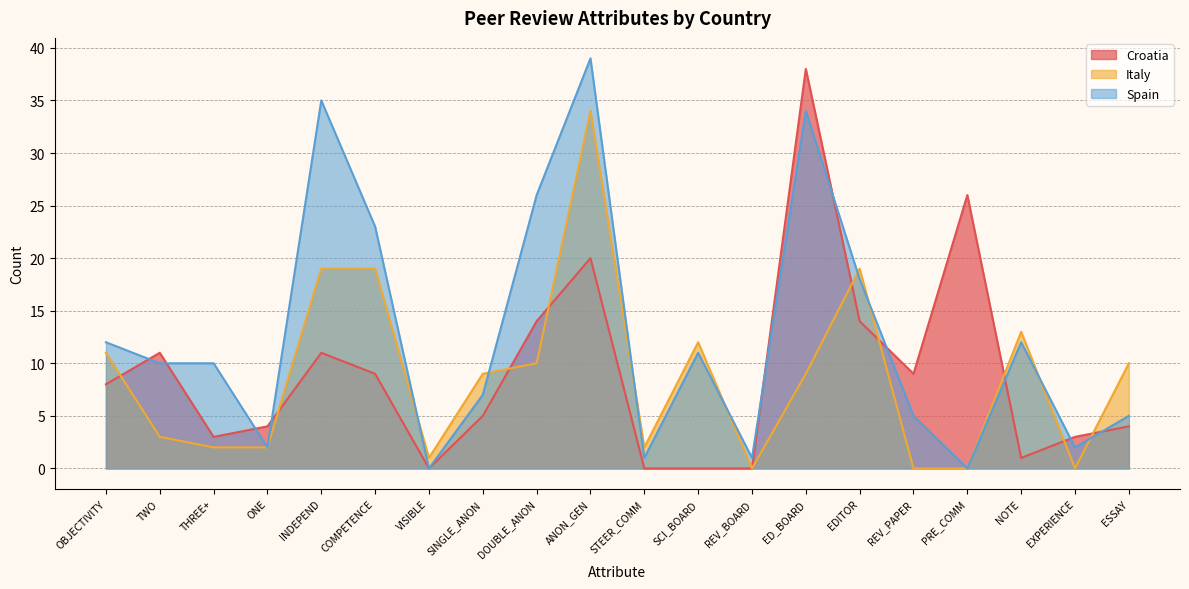

What are all the series names shown in the legend?

Croatia, Italy, Spain